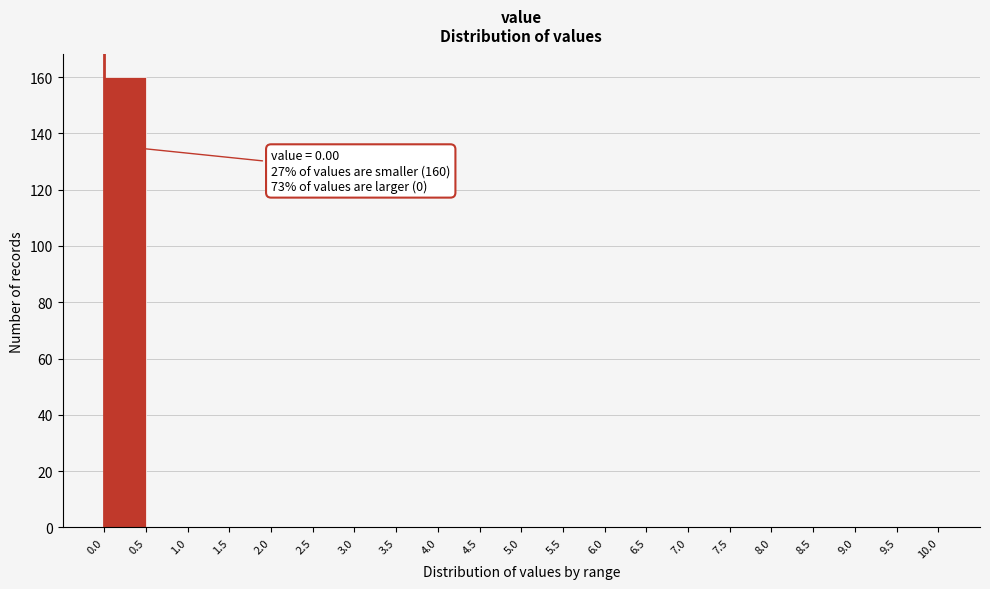

Which range on the x-axis has the tallest bar?

0.0 to 0.5